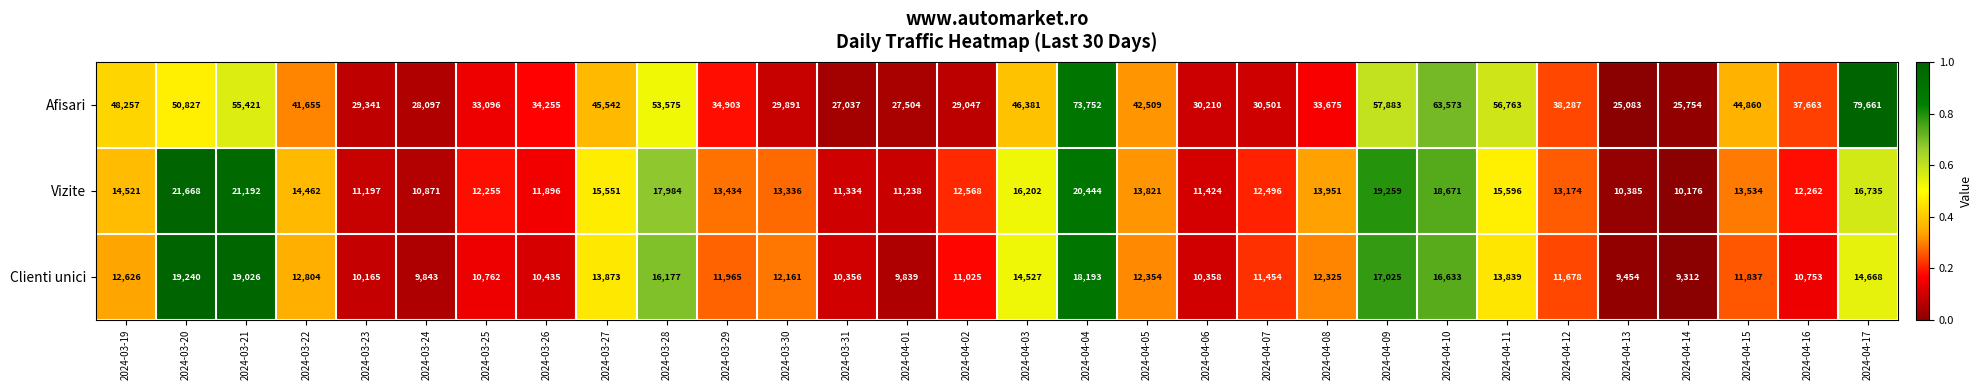

At 2024-03-27, list the series in order from largest to smallest.

Afisari, Vizite, Clienti unici